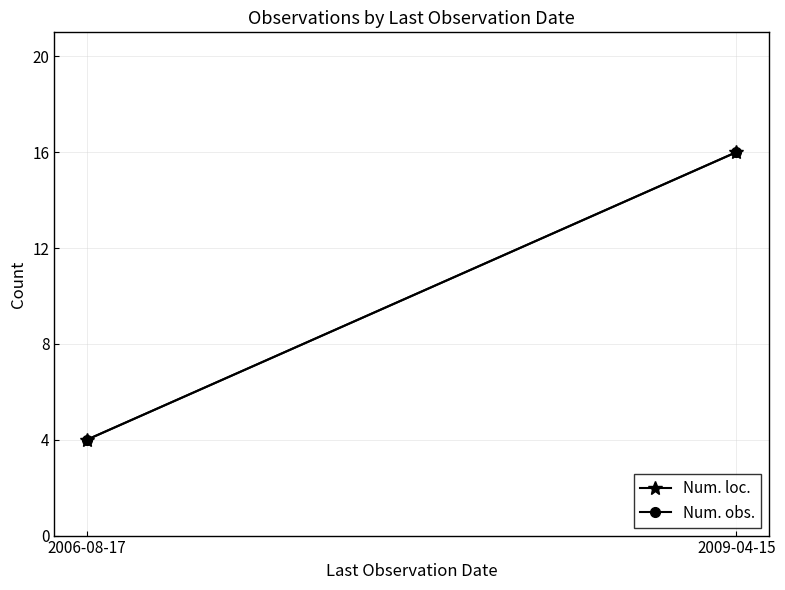

What is the label of the 2nd point from the left?

2009-04-15